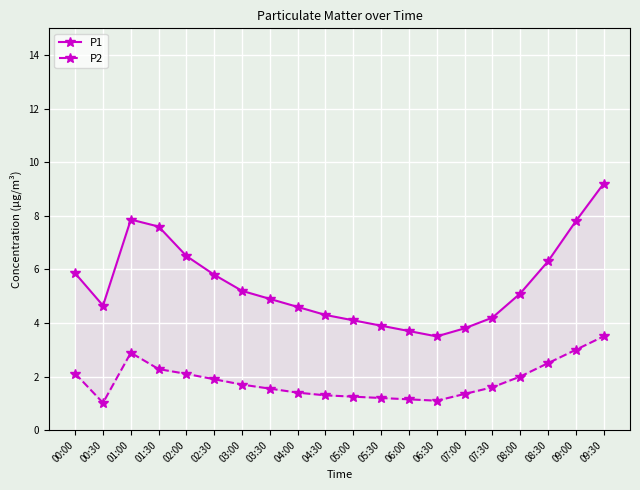

Which series changed the most between 03:00 and 05:00?

P1